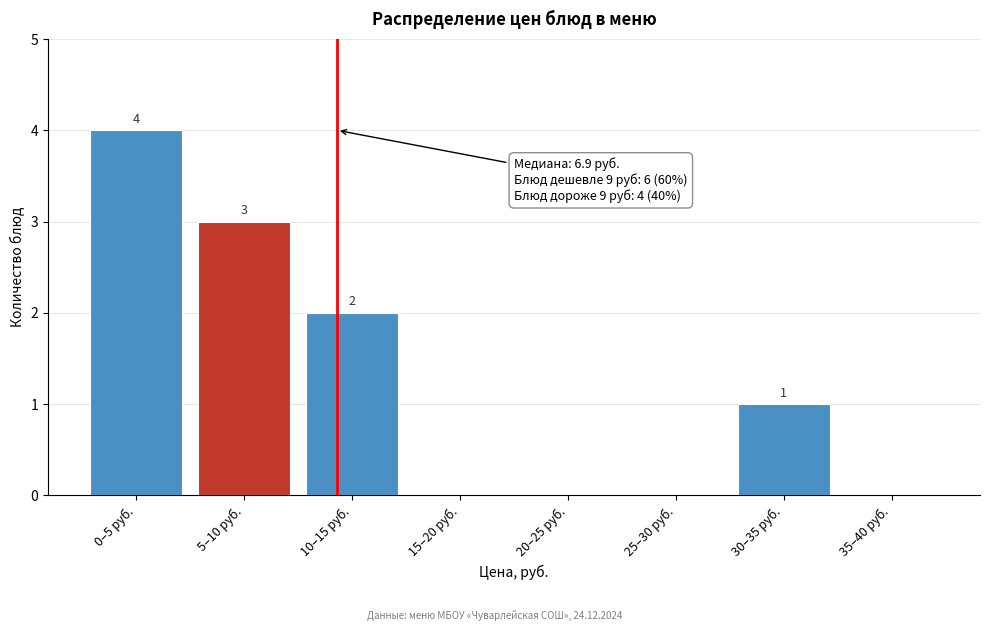

Reading left to right, extract all data points from this chart.

0–5 руб.=4	5–10 руб.=3	10–15 руб.=2	15–20 руб.=0	20–25 руб.=0	25–30 руб.=0	30–35 руб.=1	35–40 руб.=0